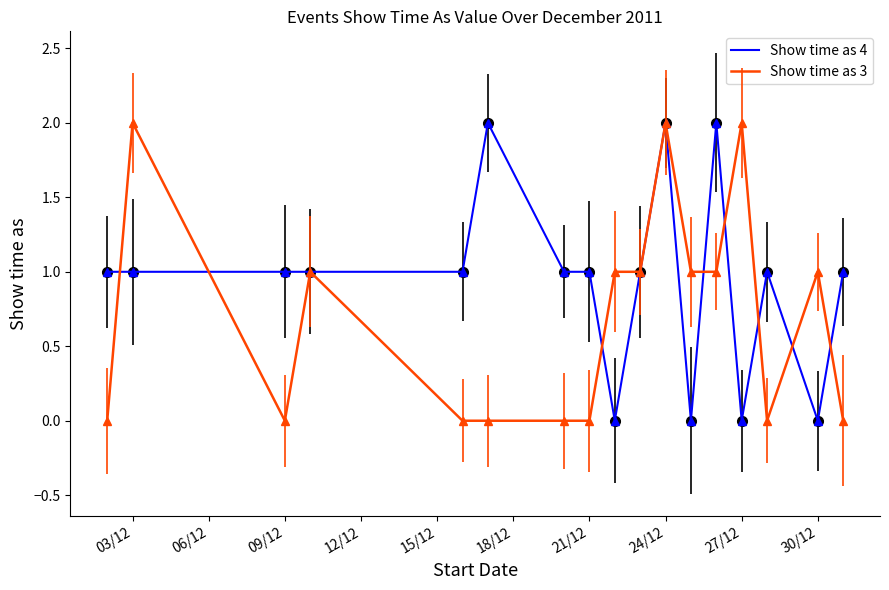

List the series in order of their overall mean, lowest first.

Show time as 3, Show time as 4